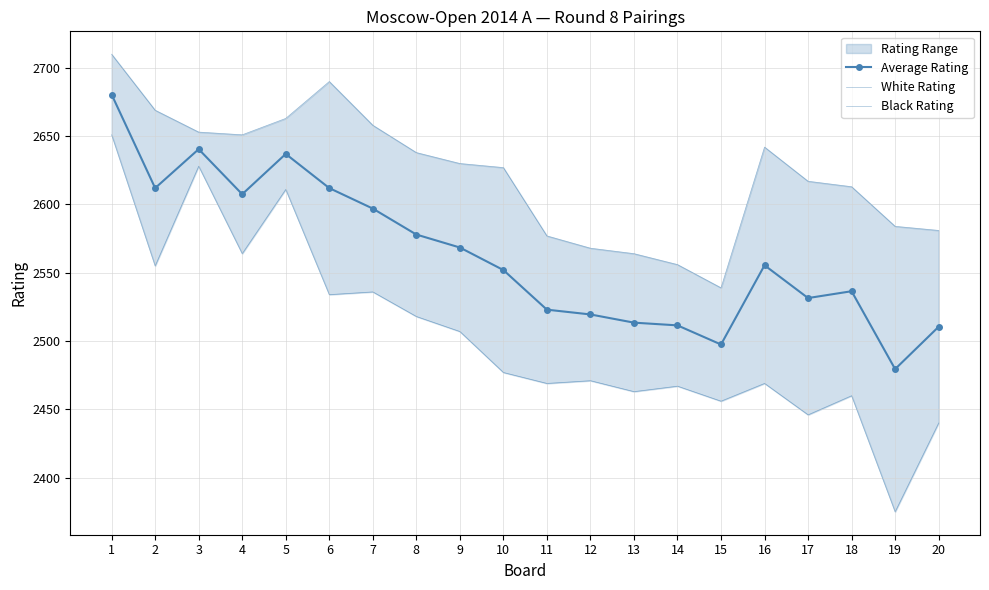

At which label does Average Rating reach its peak?

1